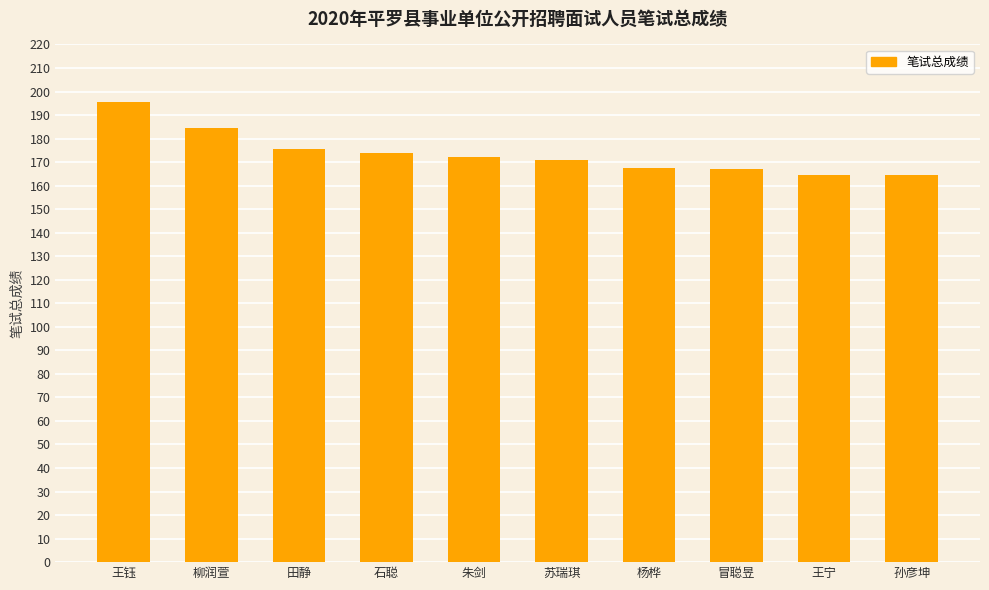

What is the difference between the second highest and minimum values?

20.0